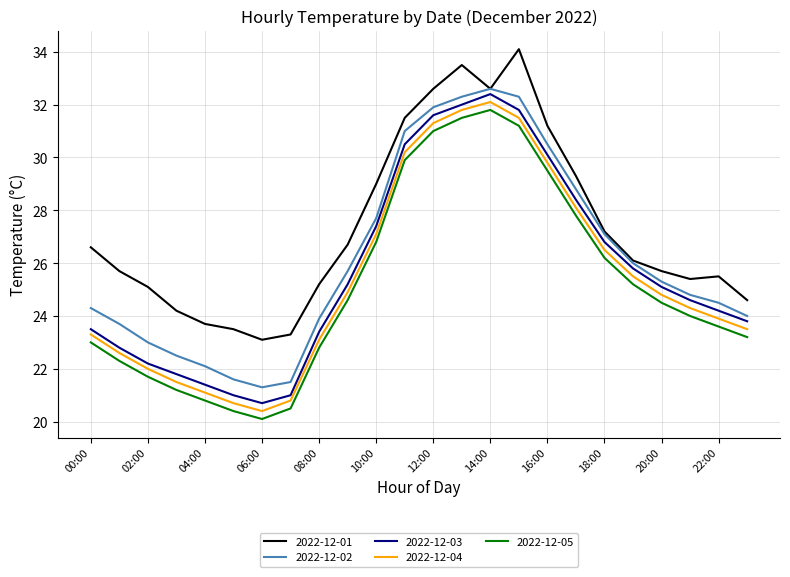

True or false: 2022-12-02 and 2022-12-05 intersect in this chart.

False